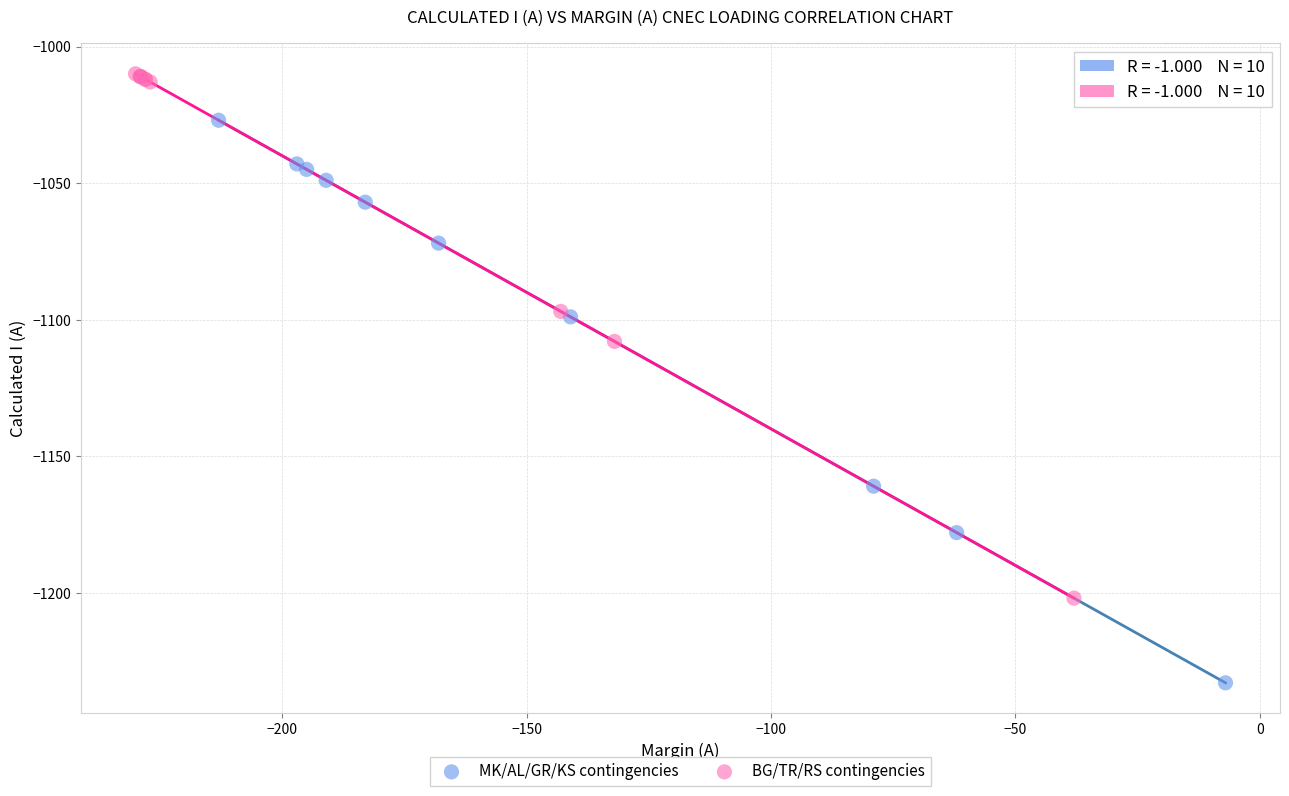

Which series reaches the minimum Y coordinate?

MK/AL/GR/KS contingencies